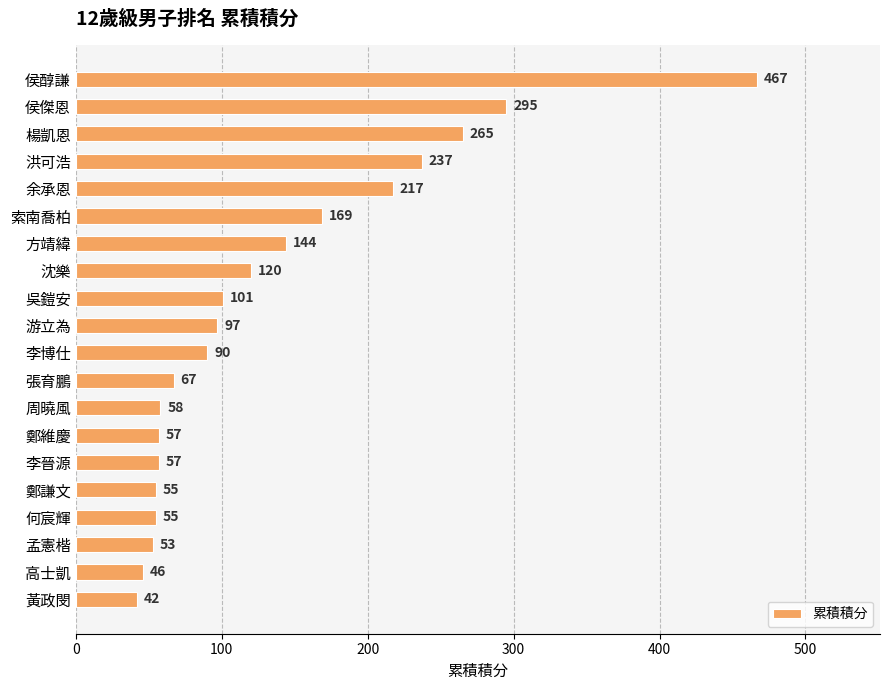

What is the average value?

135